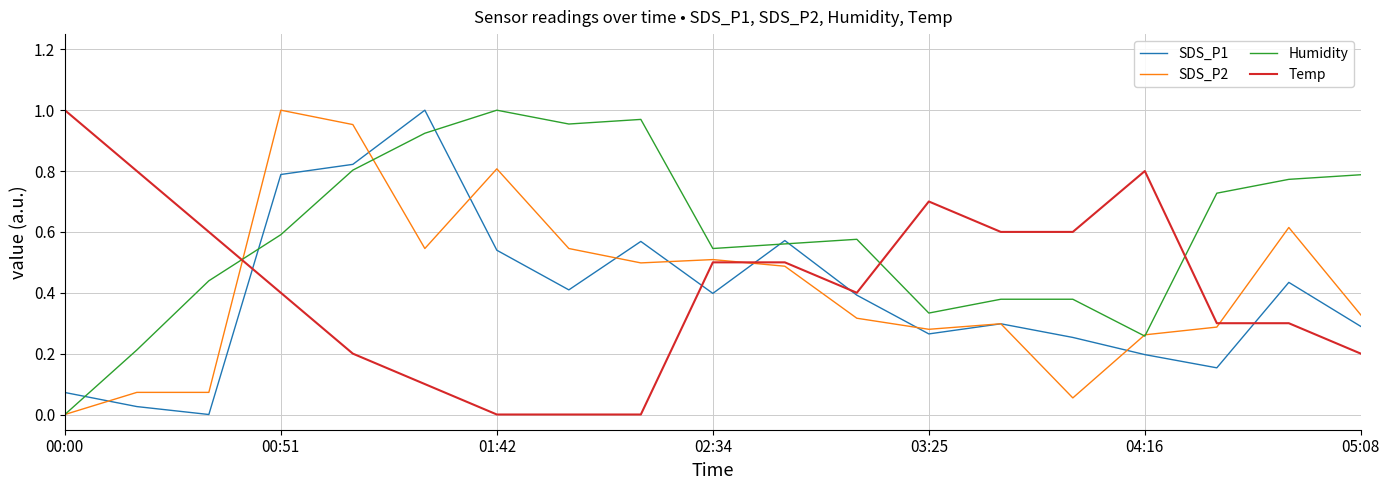

Which series has the largest total across all categories?

Humidity